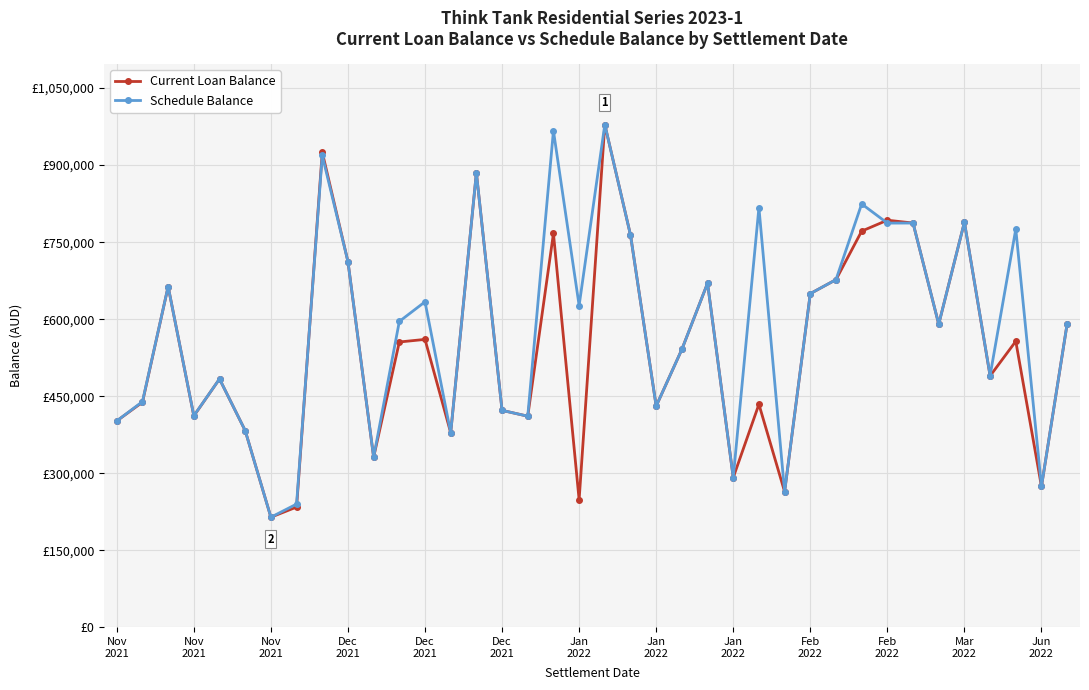

Is this an area chart (filled region under the line)?

No